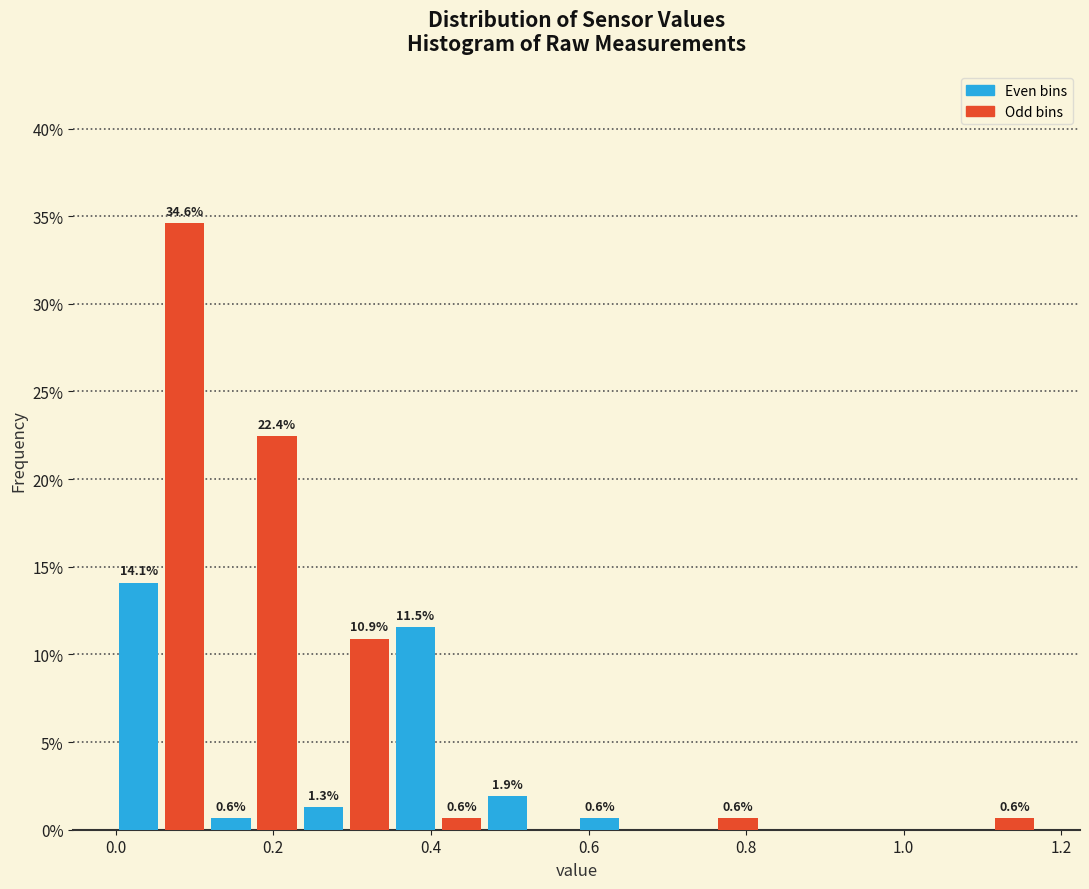

Read against the x-axis, roughly where is the centre of the tallest bar?

0.08